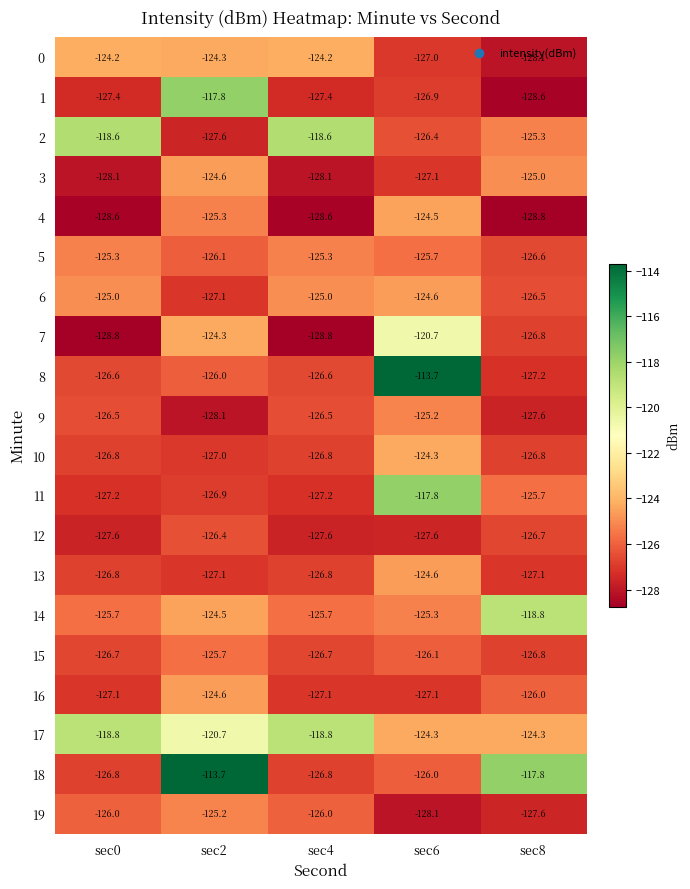

Which category has the highest value in the 12 series?

sec2